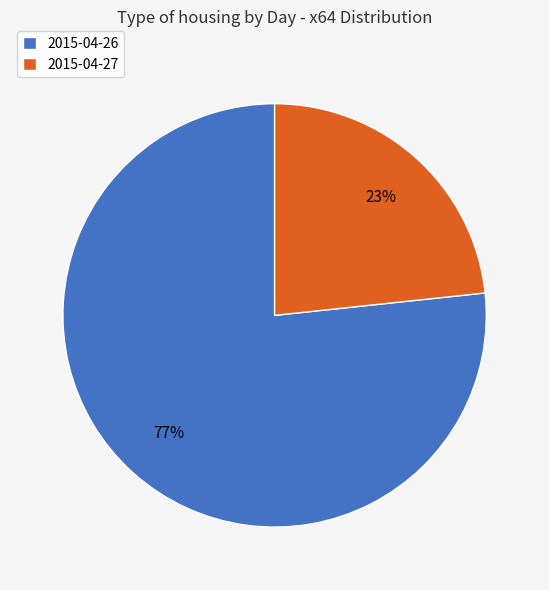

To the nearest percent, what is the average slice percentage?

50%